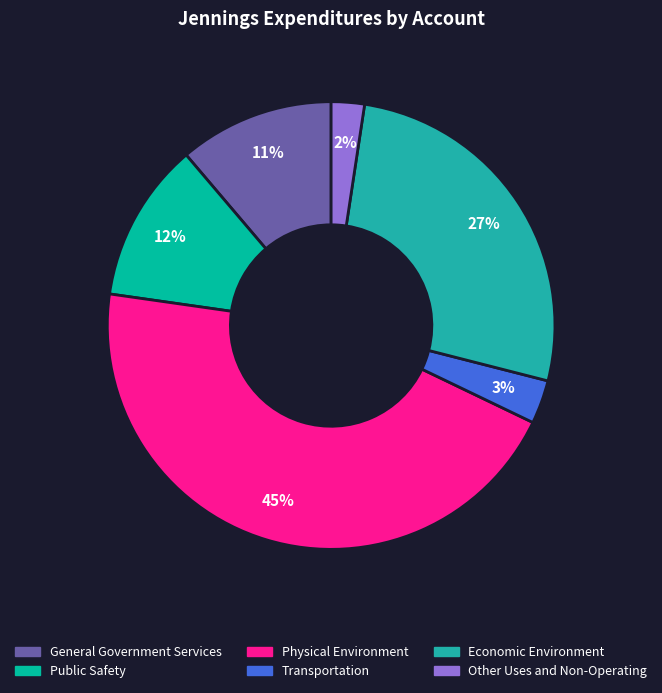

To the nearest percent, what portion does Physical Environment represent?

45%